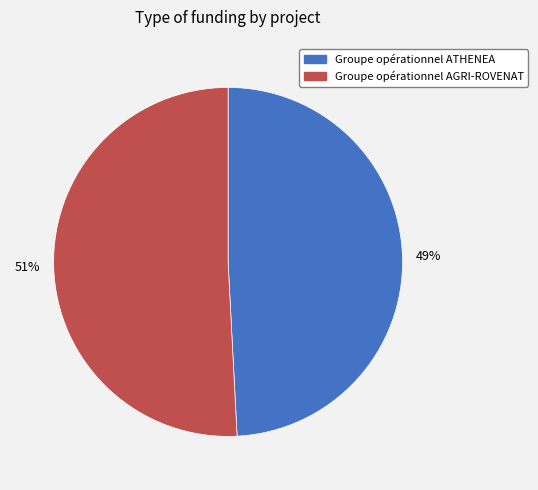

Which category has the smallest portion of the pie?

Groupe opérationnel ATHENEA